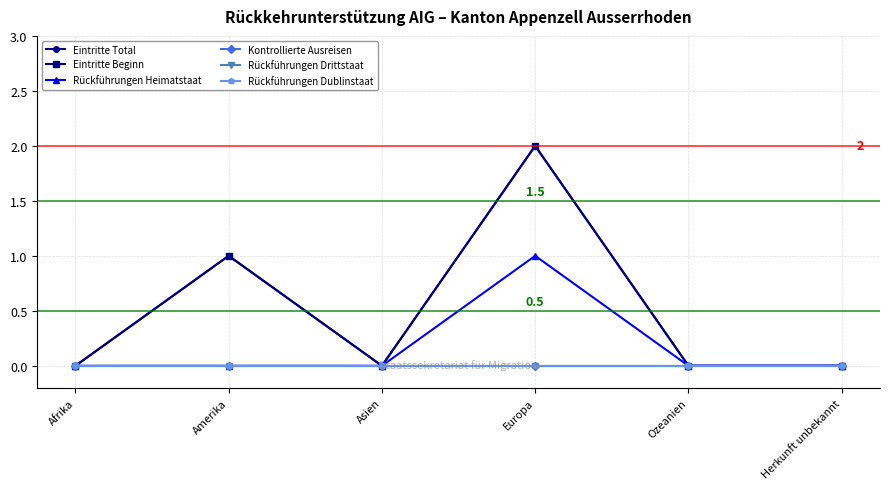

Reading right to left, transcribe all the data shown in this chart.

Eintritte Total: 0	0	2	0	1	0
Eintritte Beginn: 0	0	2	0	1	0
Rückführungen Heimatstaat: 0	0	1	0	0	0
Kontrollierte Ausreisen: 0	0	0	0	0	0
Rückführungen Drittstaat: 0	0	0	0	0	0
Rückführungen Dublinstaat: 0	0	0	0	0	0